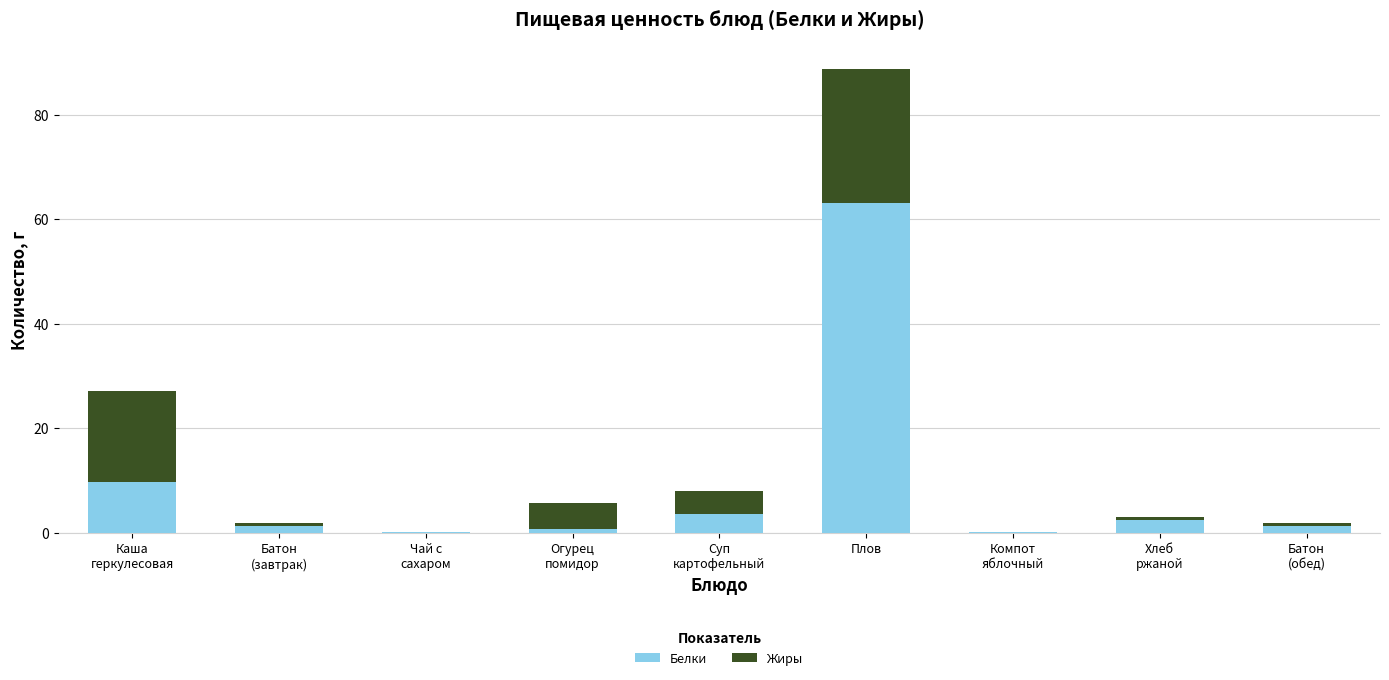

At which category is the sum across all series the highest?

Плов